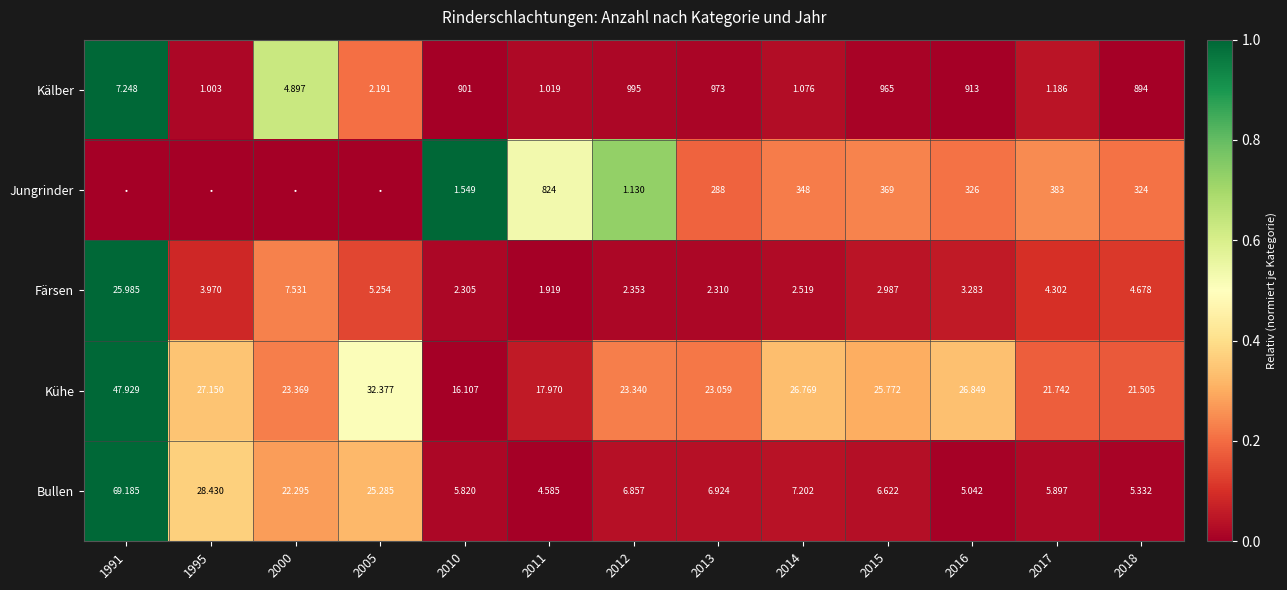

Rank the series at 2013 from lowest to highest value.

Färsen, Bullen, Kühe, Jungrinder, Kälber